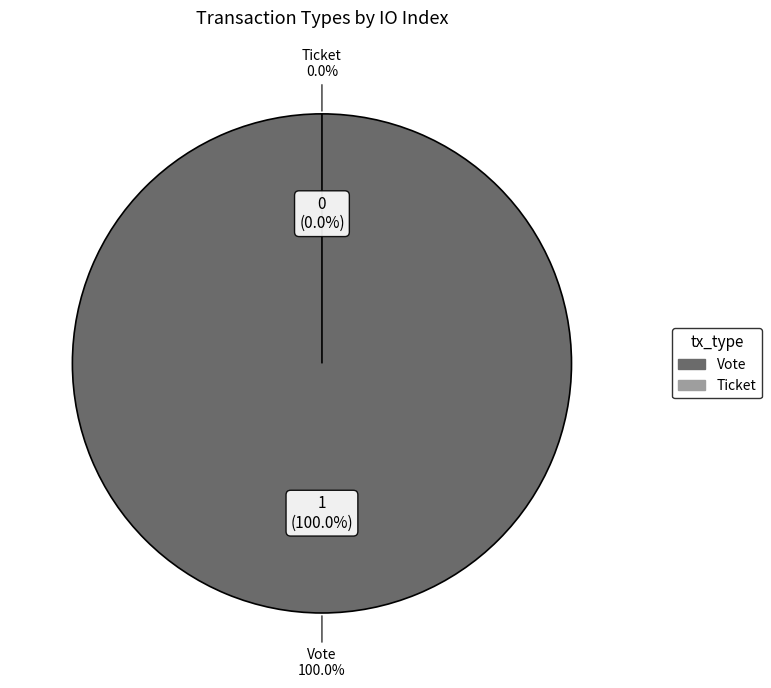

Combined, do Ticket and Vote account for over 50%?

Yes